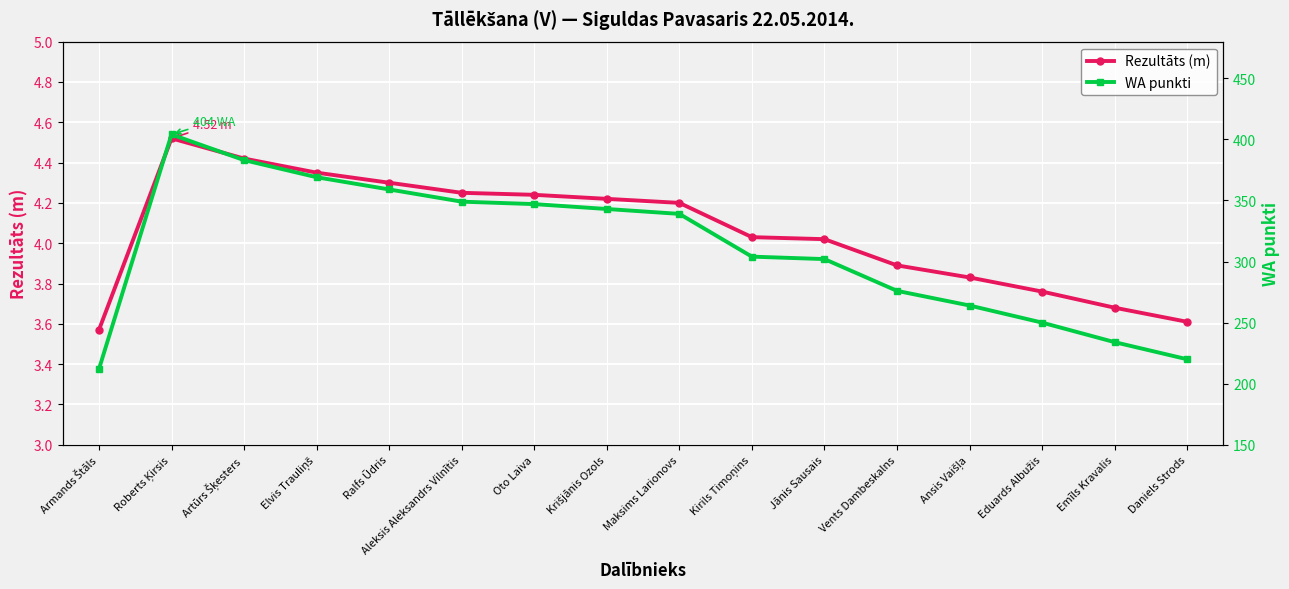

How many values in the Rezultāts (m) series are below 4?

6